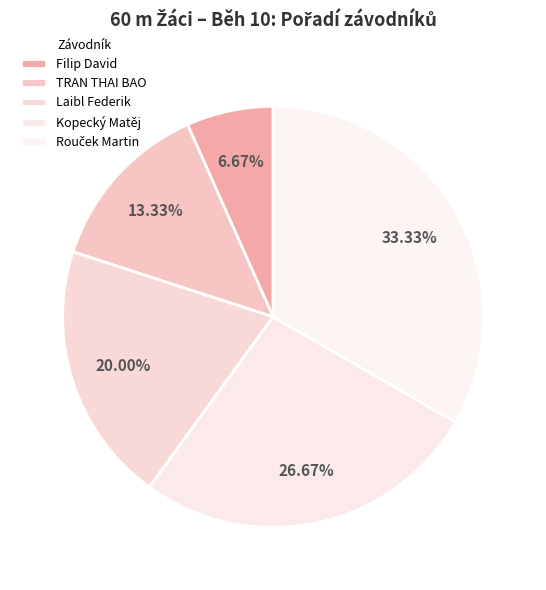

Rank the categories by value from highest to lowest.

Rouček Martin, Kopecký Matěj, Laibl Federik, TRAN THAI BAO, Filip David